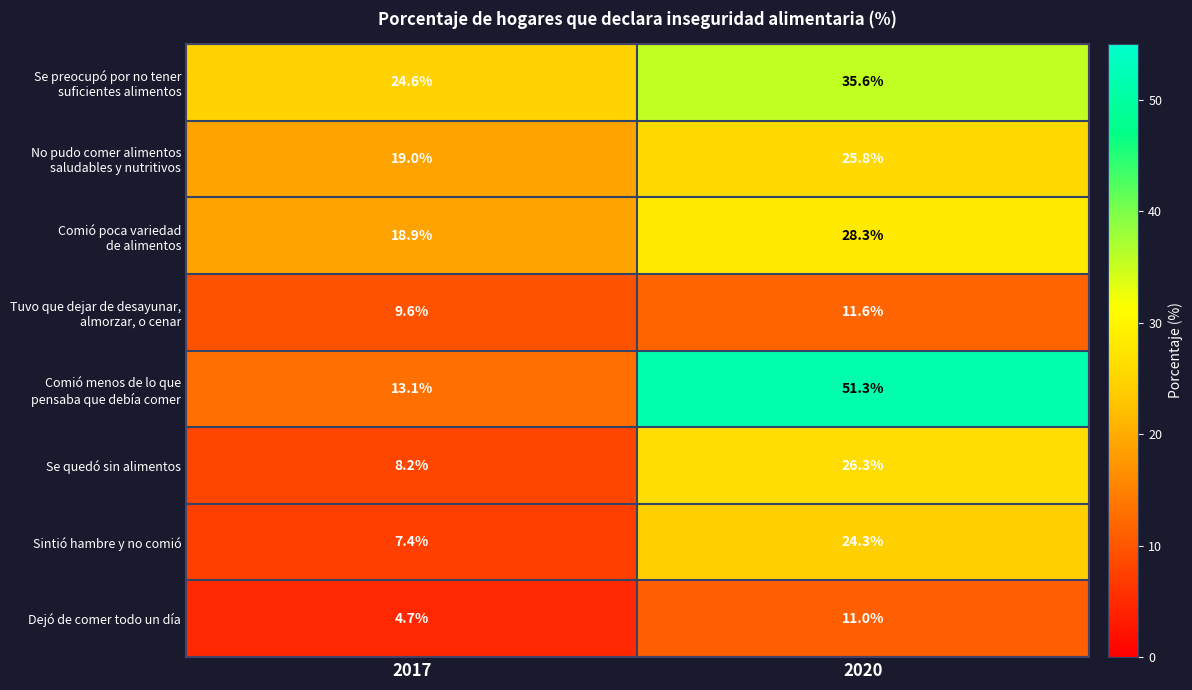

Rank the categories by Sintió hambre y no comió value from lowest to highest.

2017, 2020